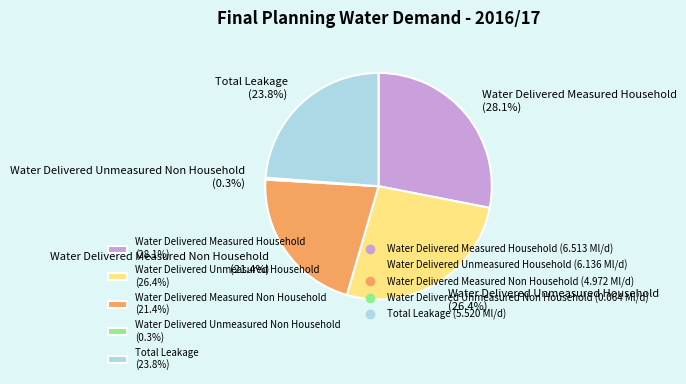

Approximately how many times larger is the value at Total Leakage (23.8%) compared to Water Delivered Measured Non Household (21.4%)?

1.1